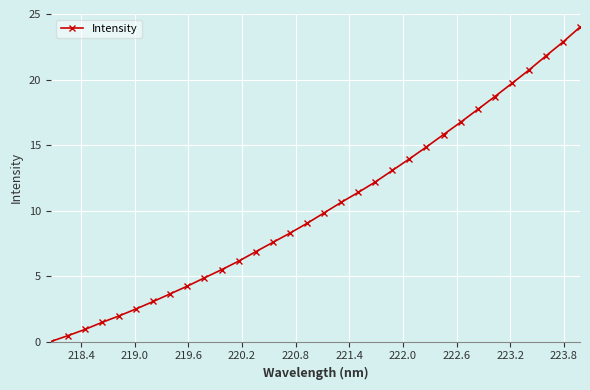

What is the sum of all values?

330.3